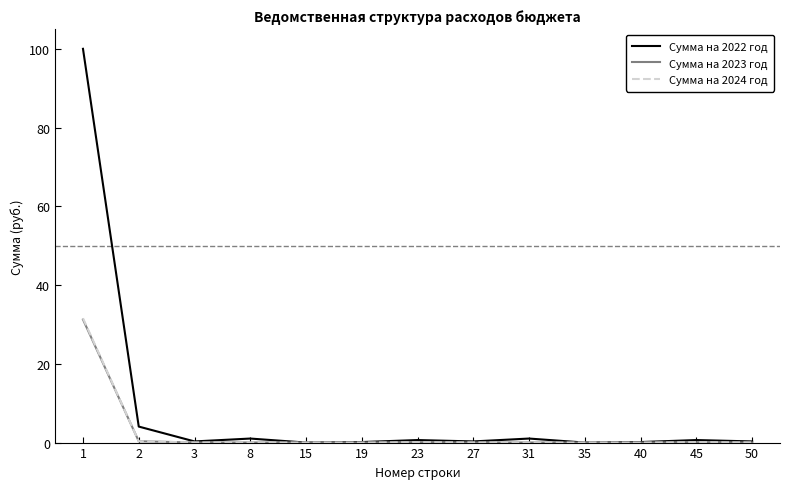

Which series has the largest range (max minus min)?

Сумма на 2022 год